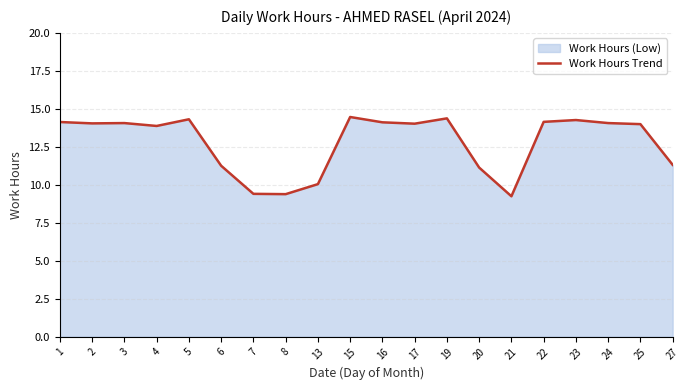

How many points are higher than both their immediate neighbors (excluding endpoints)?

5